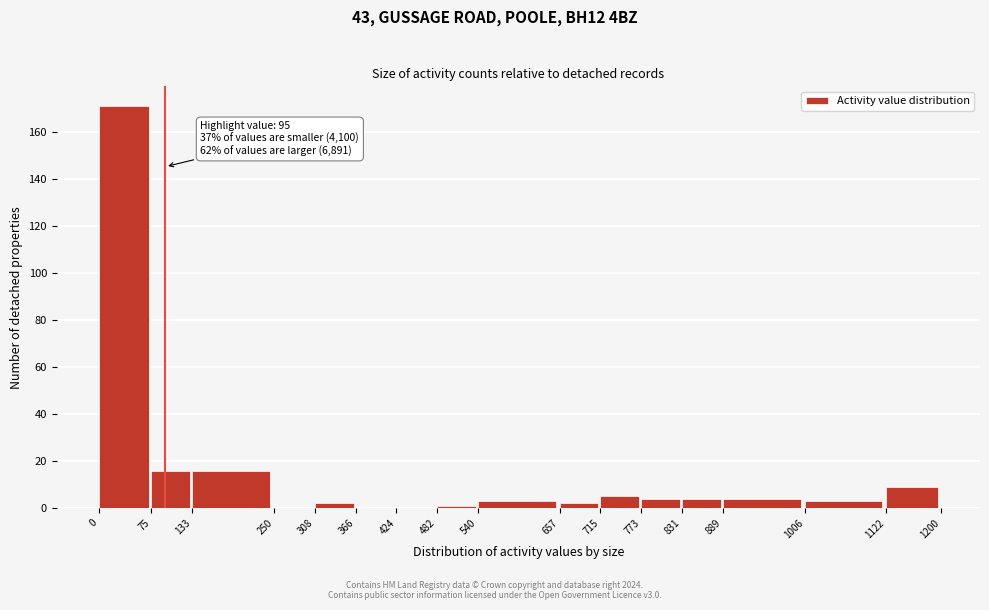

Over which range of the x-axis is the bar tallest?

0 to 75